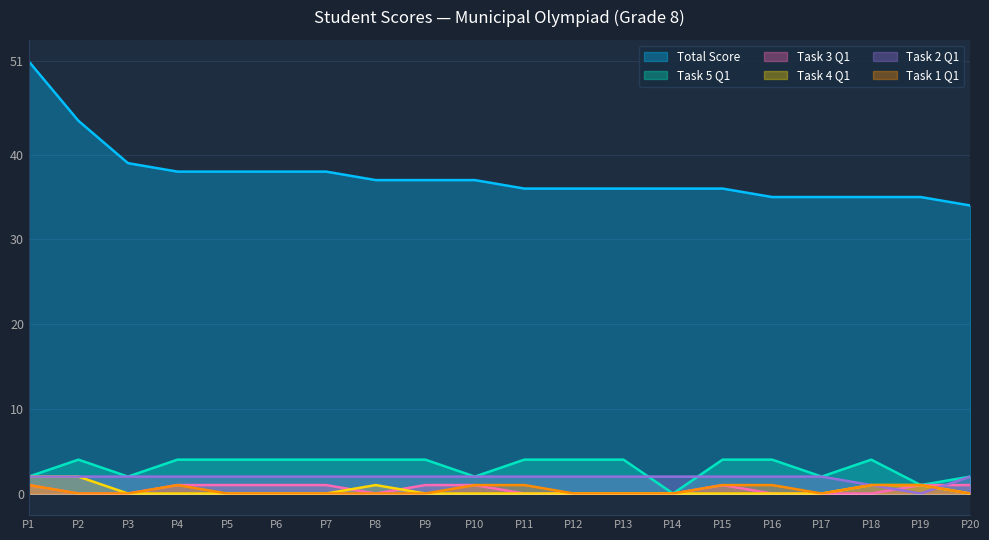

What is the difference between the maximum and minimum values in the task5_q1 series?

4